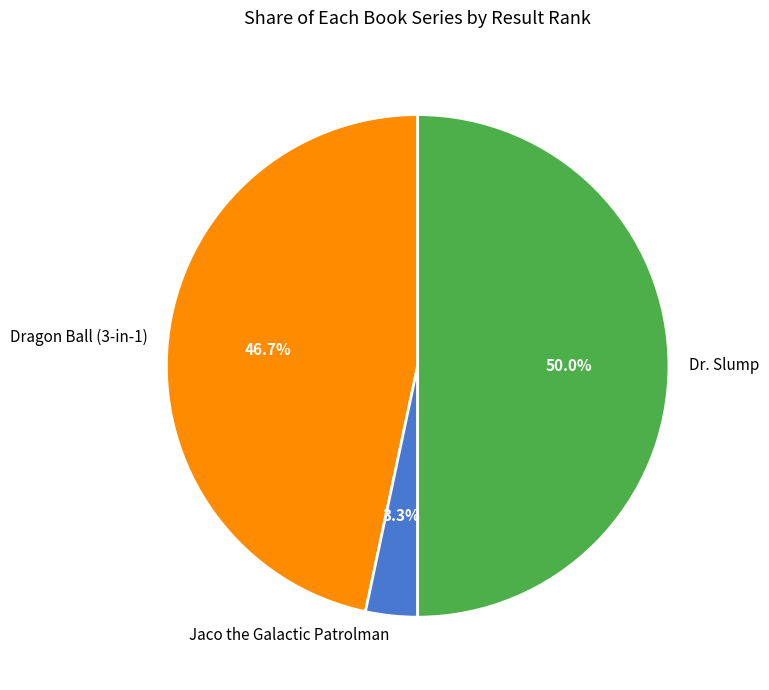

What is the smallest slice in the pie chart?

Jaco the Galactic Patrolman